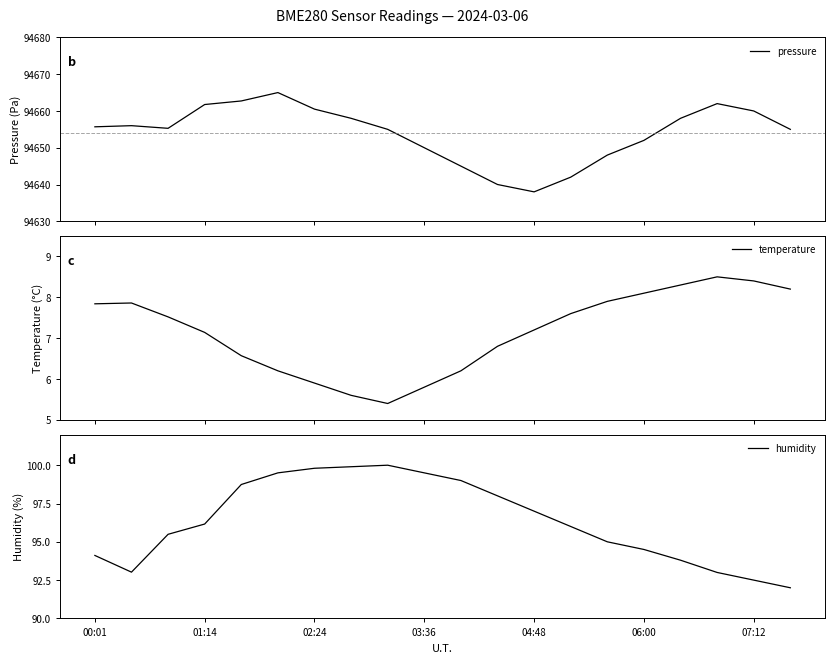

Which category has the lowest value across all series?

8